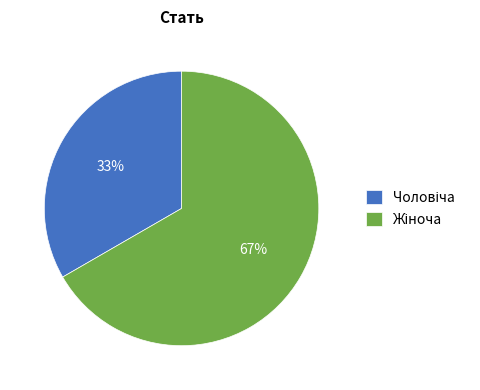

To the nearest percent, what is the average slice percentage?

50%